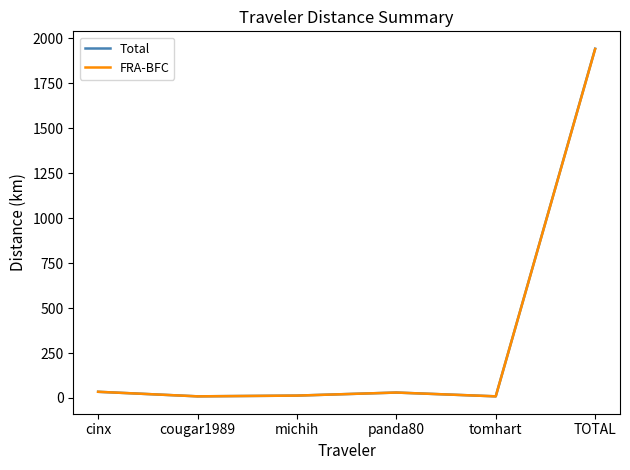

Read the FRA-BFC value at michih.

13.2